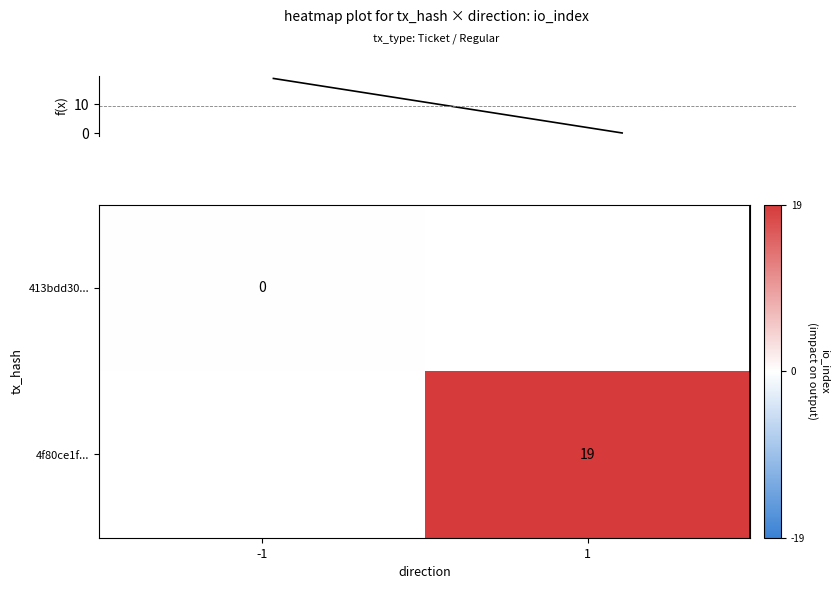

The 4f80ce1f... series shows 19 at 1. True or false?

True